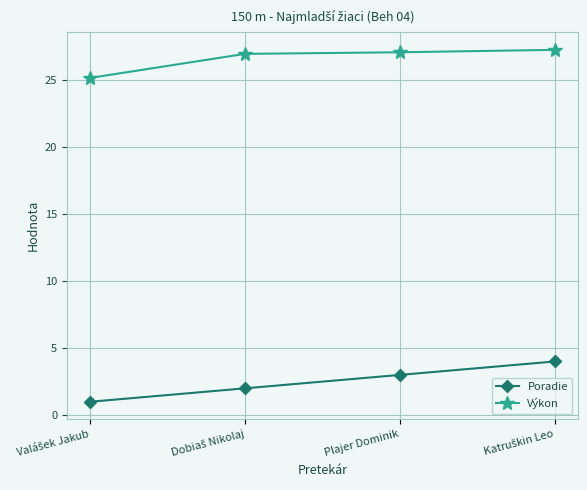

Reading right to left, transcribe all the data shown in this chart.

Poradie: 4.0	3.0	2.0	1.0
Výkon: 27.2	27.0	26.9	25.1